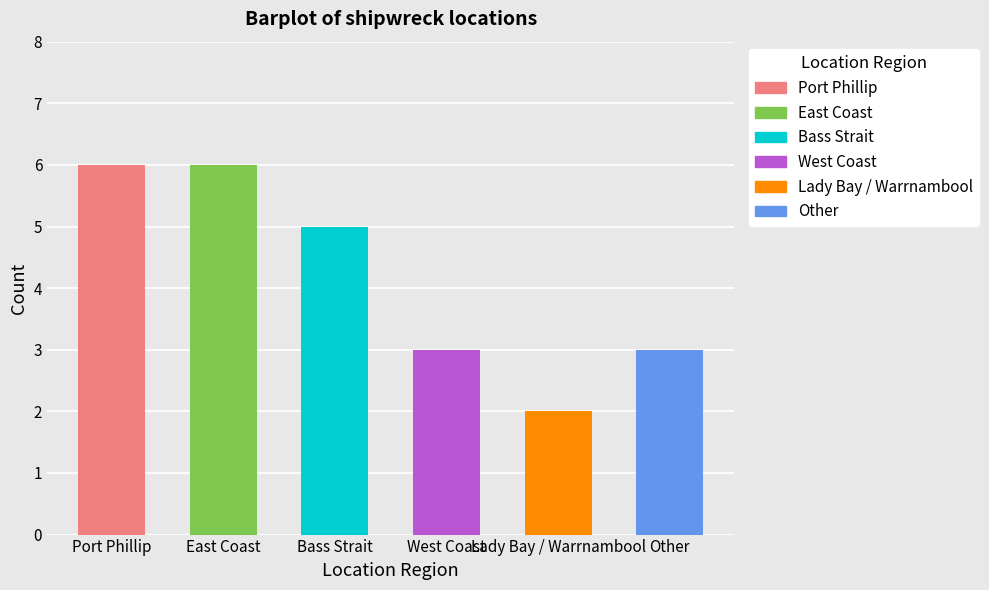

Is it true that the value at Lady Bay / Warrnambool is 2?

True